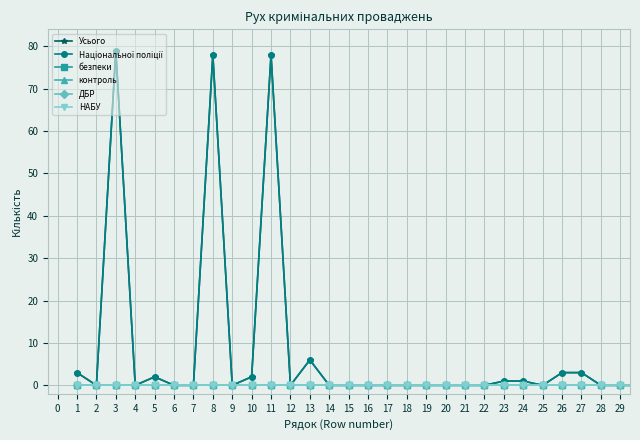

Does the chart have visible grid lines?

Yes